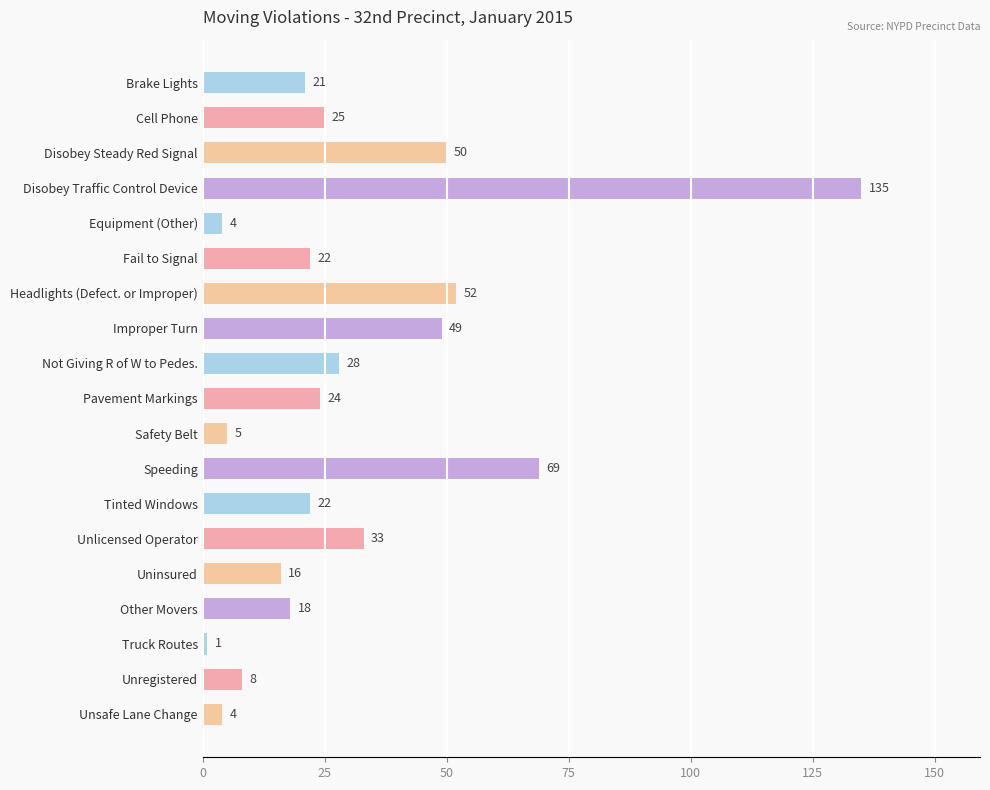

Reading top to bottom, what are all the values shown in this chart?

21	25	50	135	4	22	52	49	28	24	5	69	22	33	16	18	1	8	4